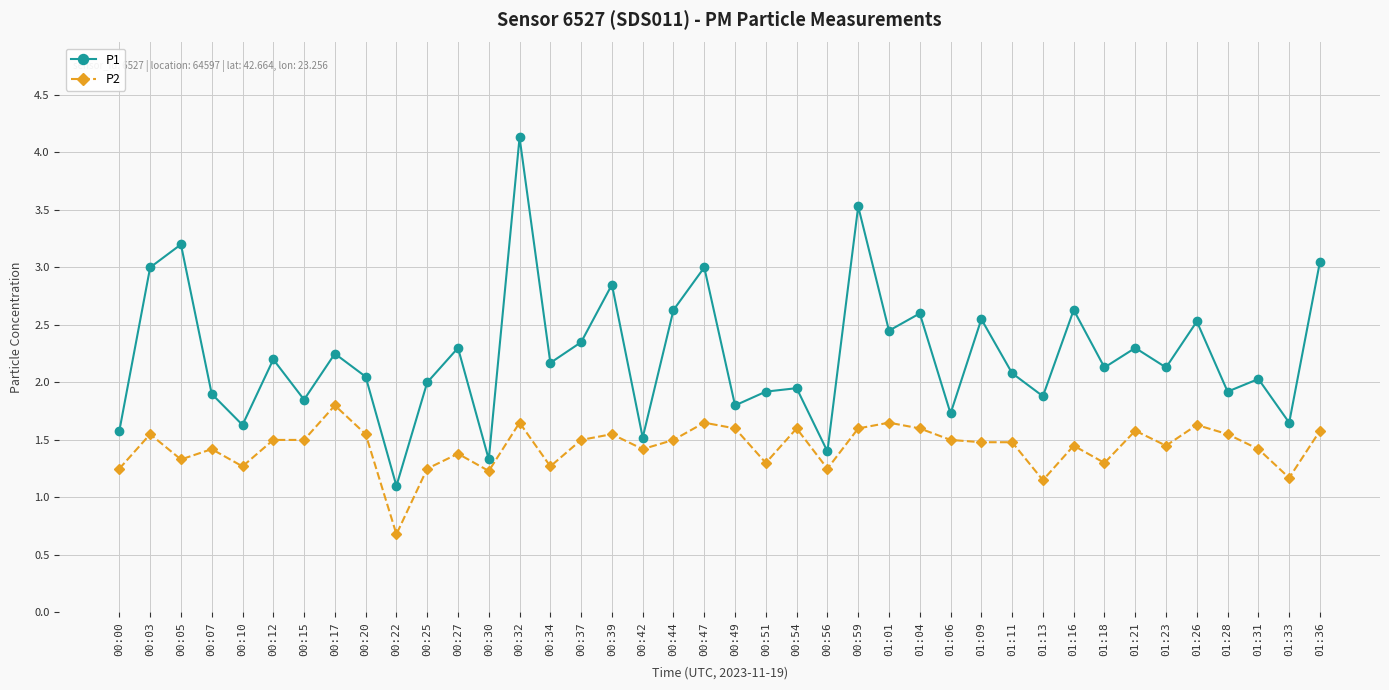

What are all the series names shown in the legend?

P1, P2